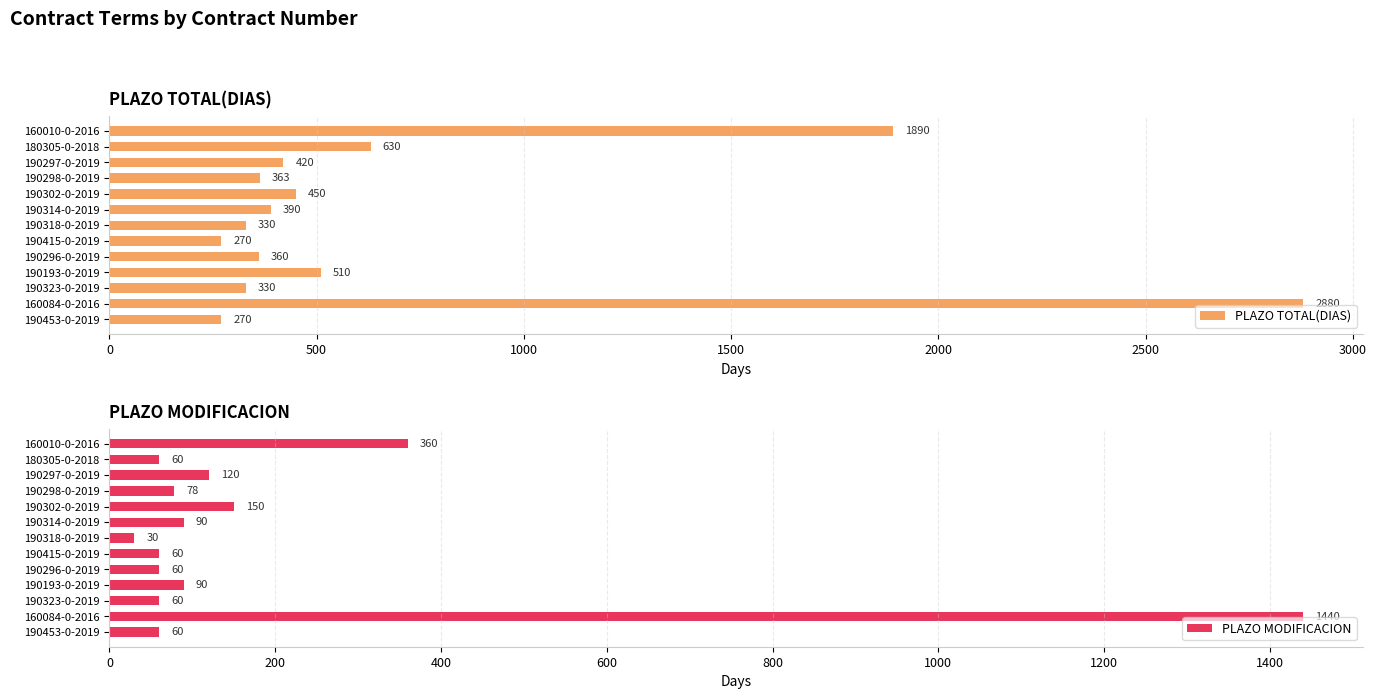

Reading left to right, transcribe all the data shown in this chart.

PLAZO TOTAL(DIAS): 1890	630	420	363	450	390	330	270	360	510	330	2880	270
PLAZO MODIFICACION: 360	60	120	78	150	90	30	60	60	90	60	1440	60